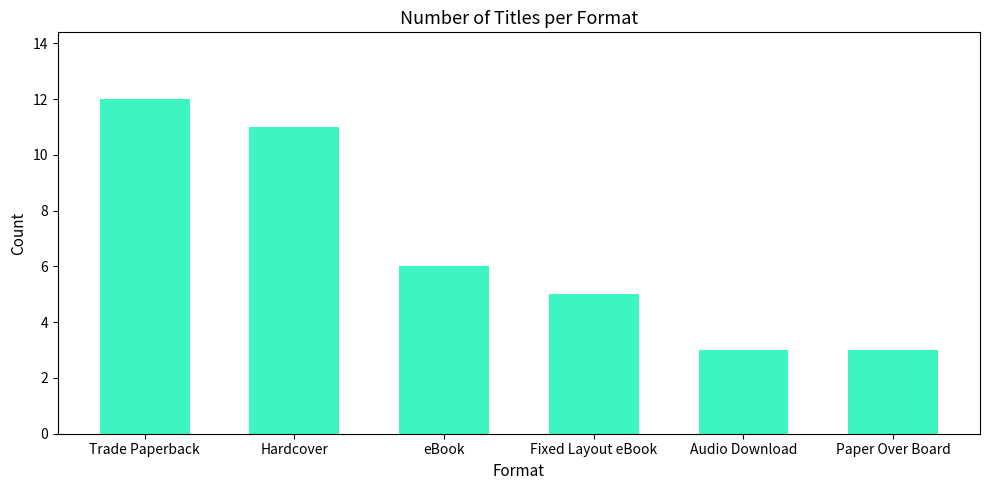

Reading right to left, transcribe all the data shown in this chart.

3	3	5	6	11	12